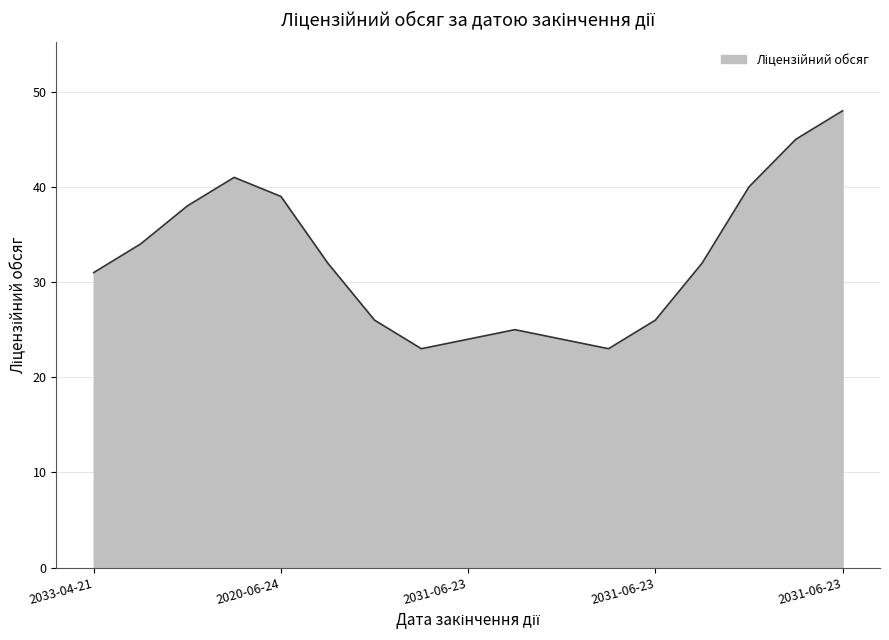

What is the smallest value displayed?

23